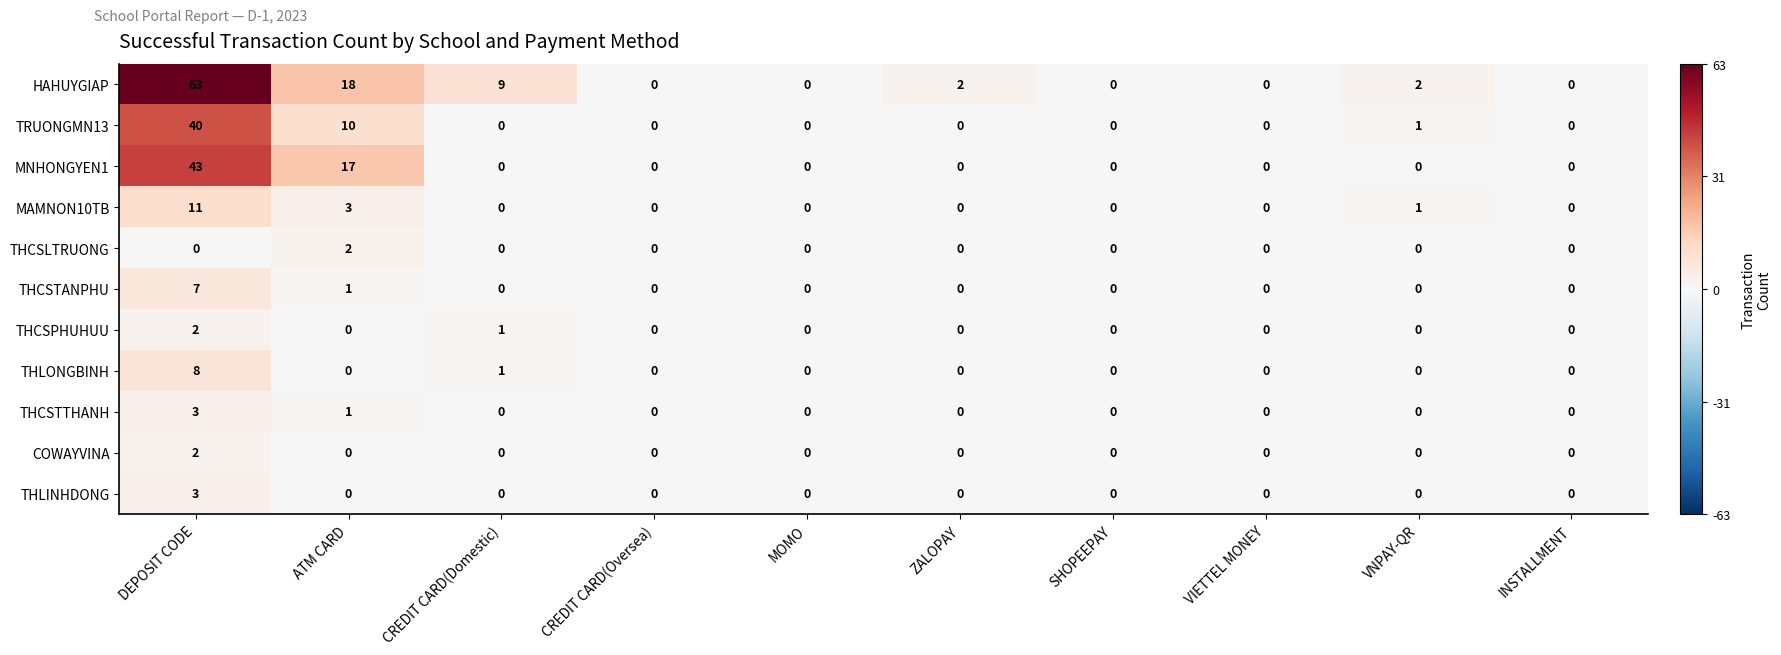

Which label corresponds to the largest value in the chart?

DEPOSIT CODE